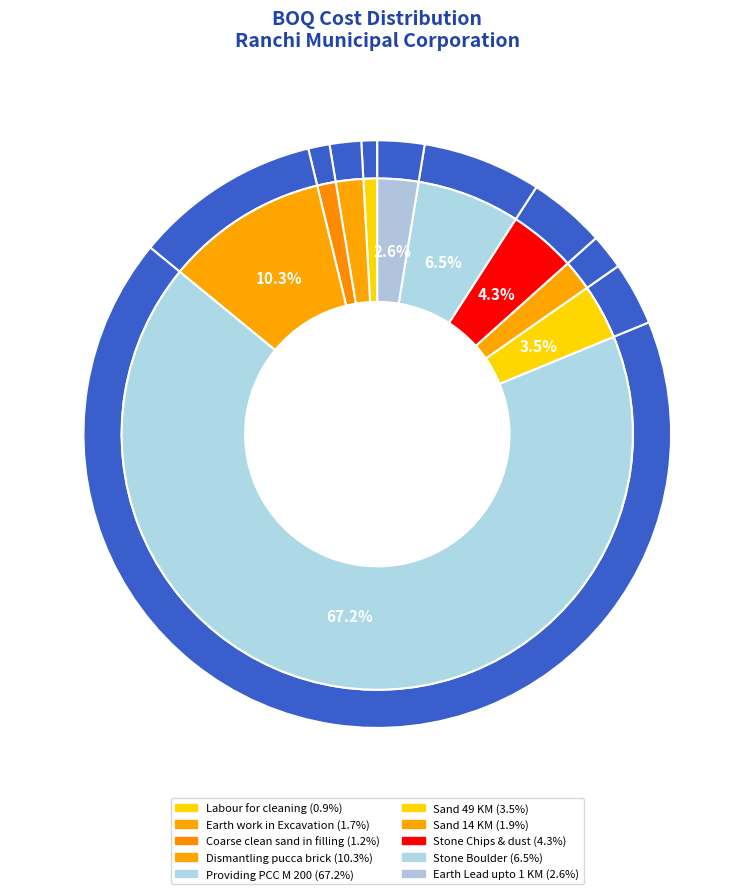

Rank the categories by value from lowest to highest.

Labour for cleaning, Coarse clean sand in filling, Earth work in Excavation, Sand 14 KM, Earth Lead upto 1 KM, Sand 49 KM, Stone Chips & dust, Stone Boulder, Dismantling pucca brick, Providing PCC M 200